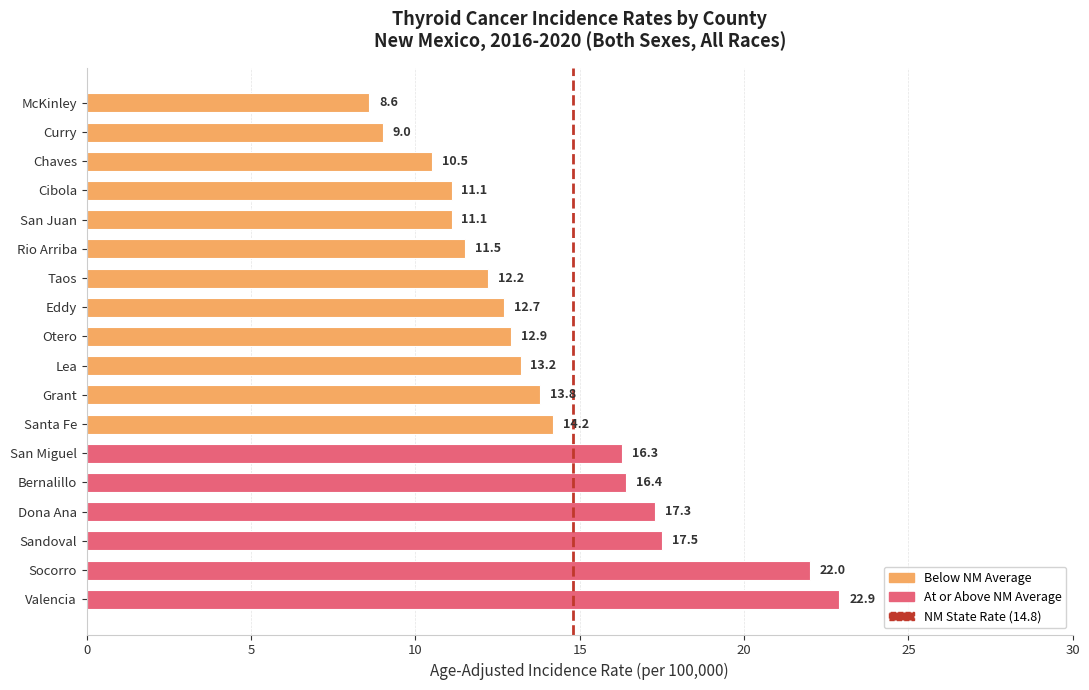

What is the sum of all values?

253.2